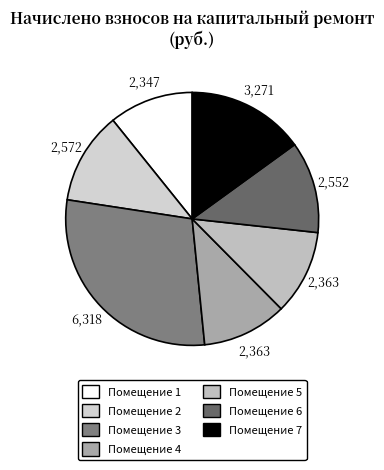

How many segments does this pie chart have?

7